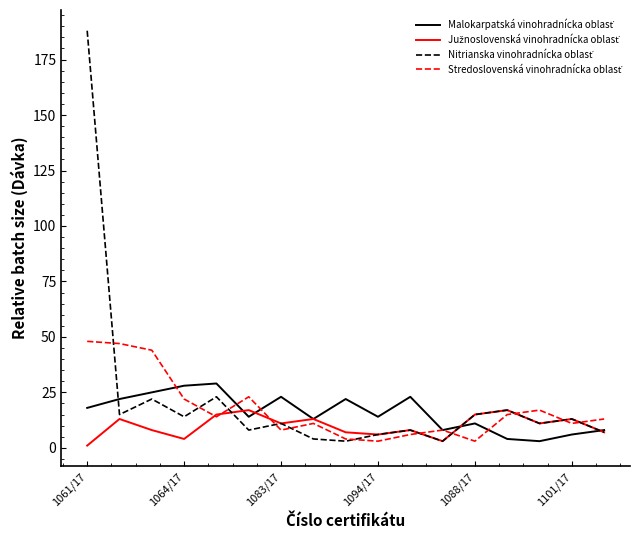

How many lines are shown in the chart?

4